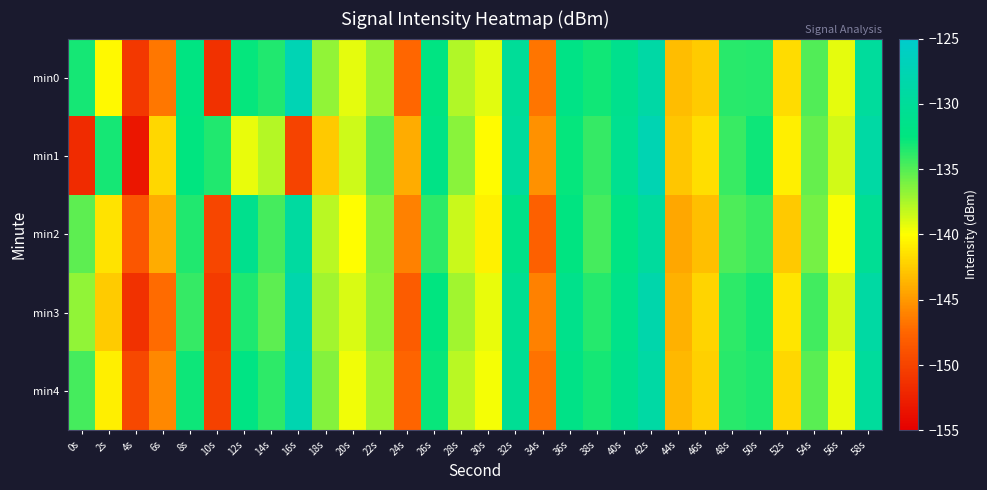

Reading right to left, what are all the values shown in this chart?

min0: 58s=-129.7	56s=-139.2	54s=-134.9	52s=-141.7	50s=-133.6	48s=-133.7	46s=-142.5	44s=-143.2	42s=-128.8	40s=-131.2	38s=-133.0	36s=-131.9	34s=-146.7	32s=-130.1	30s=-139.1	28s=-137.7	26s=-132.2	24s=-147.4	22s=-137.1	20s=-139.3	18s=-136.8	16s=-127.4	14s=-133.5	12s=-132.6	10s=-151.3	8s=-132.2	6s=-146.6	4s=-150.8	2s=-140.3	0s=-133.1
min1: 58s=-128.9	56s=-138.7	54s=-135.5	52s=-140.8	50s=-132.9	48s=-134.2	46s=-141.6	44s=-142.8	42s=-127.5	40s=-130.9	38s=-134.1	36s=-132.7	34s=-145.3	32s=-129.8	30s=-140.2	28s=-136.5	26s=-131.8	24s=-144.1	22s=-135.2	20s=-138.5	18s=-142.6	16s=-150.0	14s=-137.9	12s=-139.4	10s=-133.5	8s=-132.5	6s=-141.9	4s=-153.3	2s=-133.1	0s=-151.7
min2: 58s=-130.4	56s=-139.8	54s=-135.9	52s=-142.6	50s=-134.2	48s=-134.8	46s=-143.1	44s=-144.3	42s=-129.6	40s=-132.1	38s=-134.5	36s=-132.3	34s=-147.9	32s=-131.6	30s=-140.7	28s=-138.4	26s=-133.8	24s=-146.2	22s=-136.4	20s=-140.1	18s=-137.9	16s=-129.3	14s=-134.6	12s=-131.2	10s=-149.8	8s=-133.5	6s=-144.1	4s=-148.6	2s=-141.3	0s=-135.2
min3: 58s=-129.1	56s=-138.6	54s=-134.4	52s=-141.2	50s=-133.1	48s=-133.9	46s=-142.0	44s=-143.8	42s=-128.2	40s=-131.5	38s=-133.6	36s=-131.4	34s=-146.1	32s=-130.7	30s=-139.4	28s=-137.2	26s=-132.5	24s=-148.1	22s=-136.7	20s=-138.9	18s=-137.3	16s=-128.1	14s=-135.2	12s=-133.4	10s=-150.6	8s=-134.1	6s=-147.2	4s=-151.3	2s=-142.5	0s=-136.8
min4: 58s=-129.8	56s=-139.3	54s=-135.1	52s=-141.9	50s=-133.4	48s=-133.7	46s=-142.3	44s=-143.5	42s=-128.9	40s=-131.1	38s=-133.2	36s=-131.7	34s=-146.9	32s=-130.4	30s=-139.7	28s=-137.9	26s=-132.8	24s=-147.6	22s=-137.3	20s=-139.6	18s=-136.4	16s=-127.8	14s=-133.9	12s=-132.1	10s=-150.1	8s=-132.9	6s=-145.8	4s=-149.7	2s=-140.8	0s=-134.5